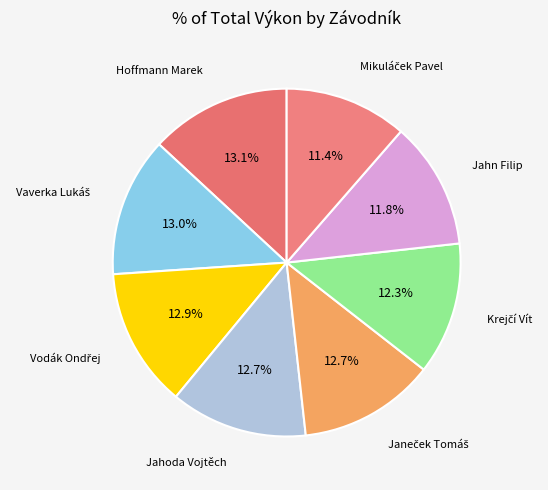

How many slices are in this pie chart?

8